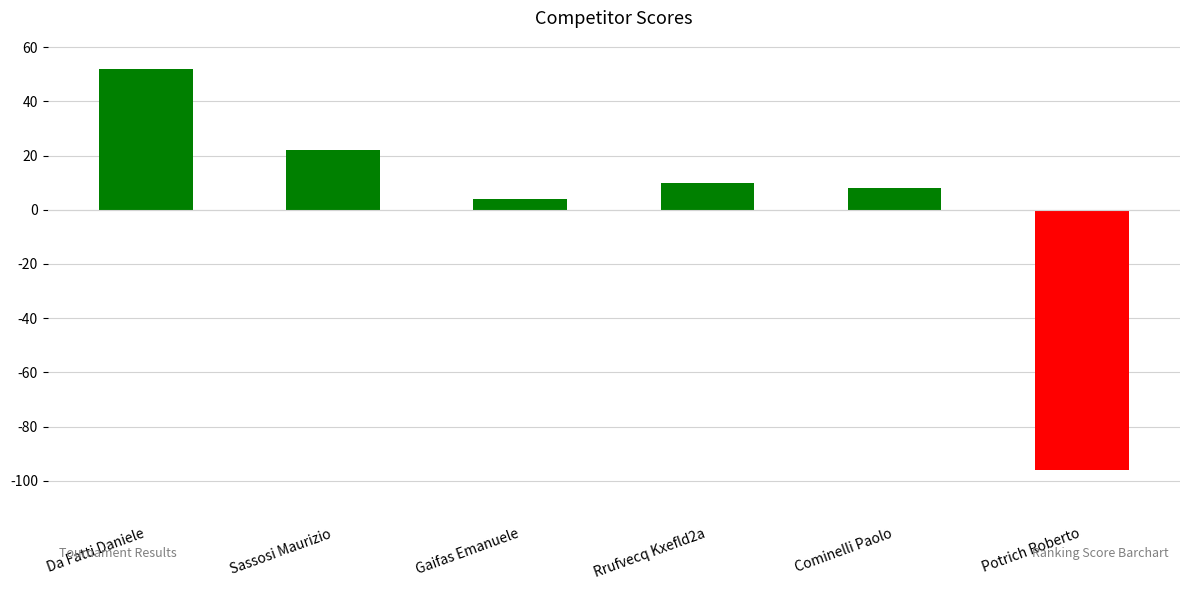

Reading right to left, what are all the values shown in this chart?

-96	8	10	4	22	52